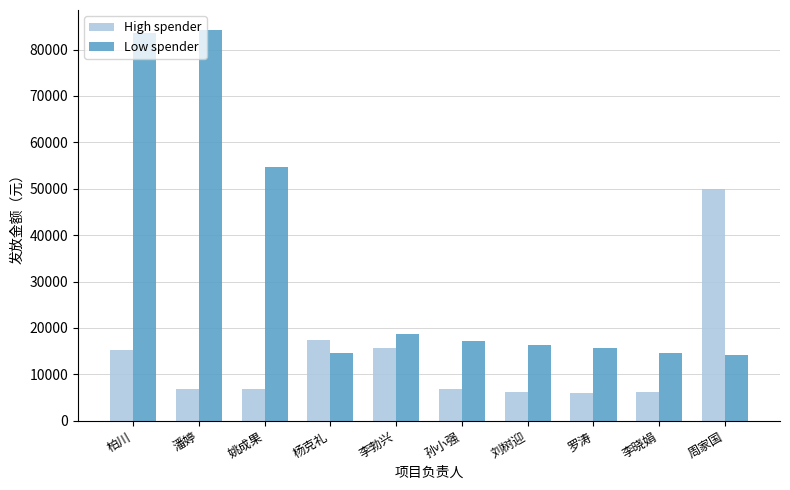

The value of High spender at 潘婷 is 3814. True or false?

False